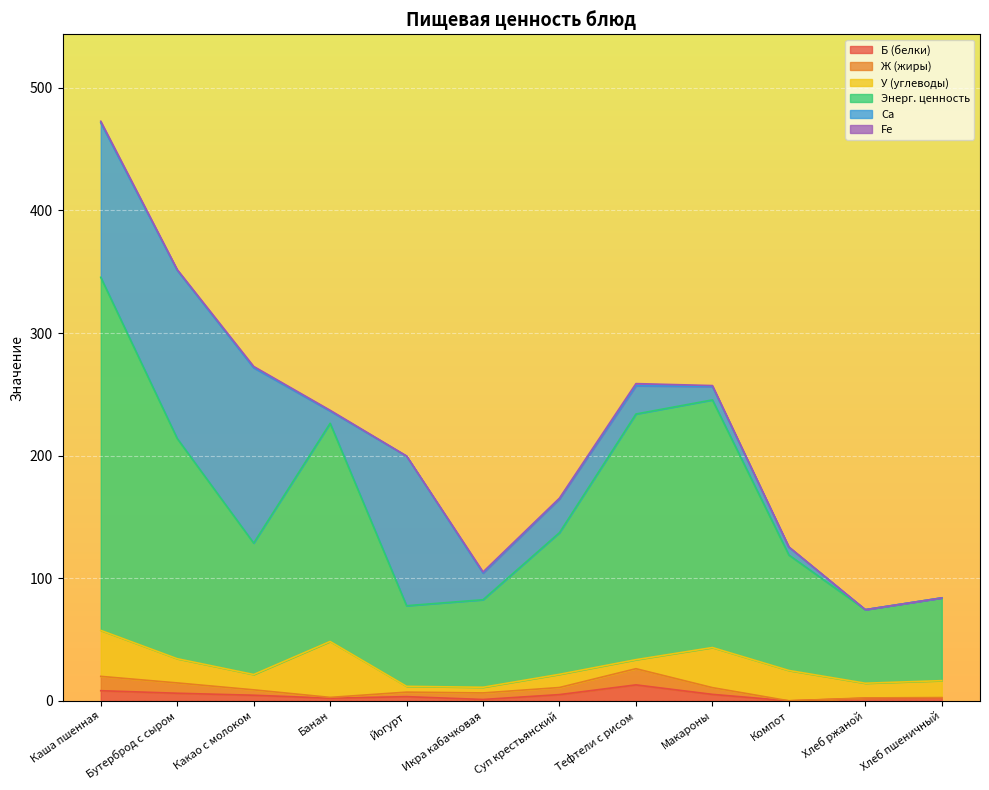

At which category is the sum across all series the highest?

Каша пшенная